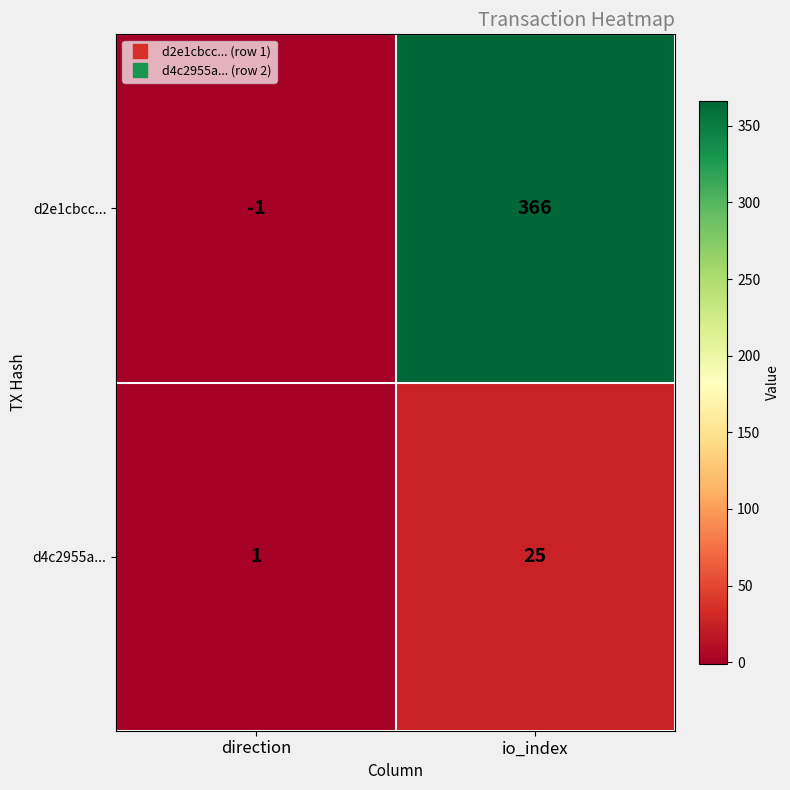

At which category is the sum across all series the highest?

io_index